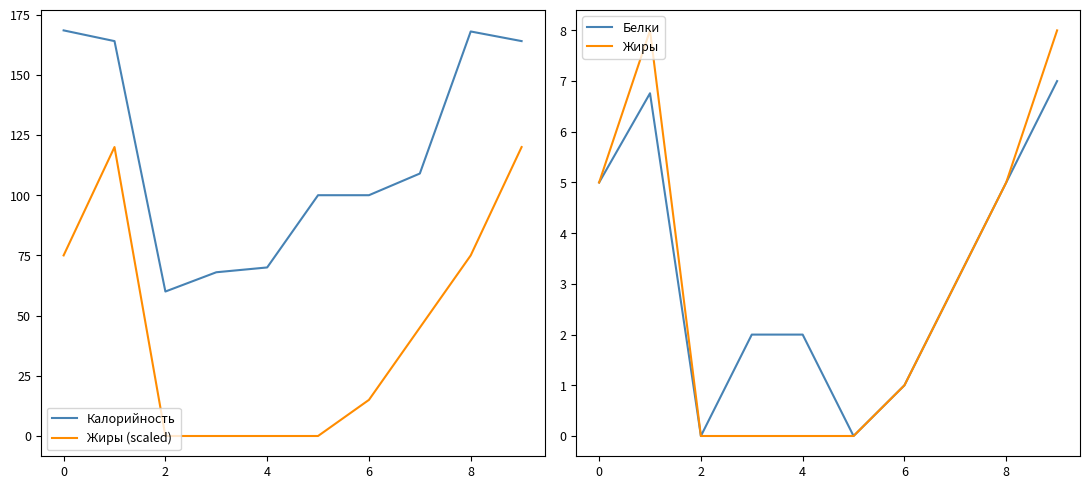

True or false: Жиры (scaled) and Белки cross at least once.

False